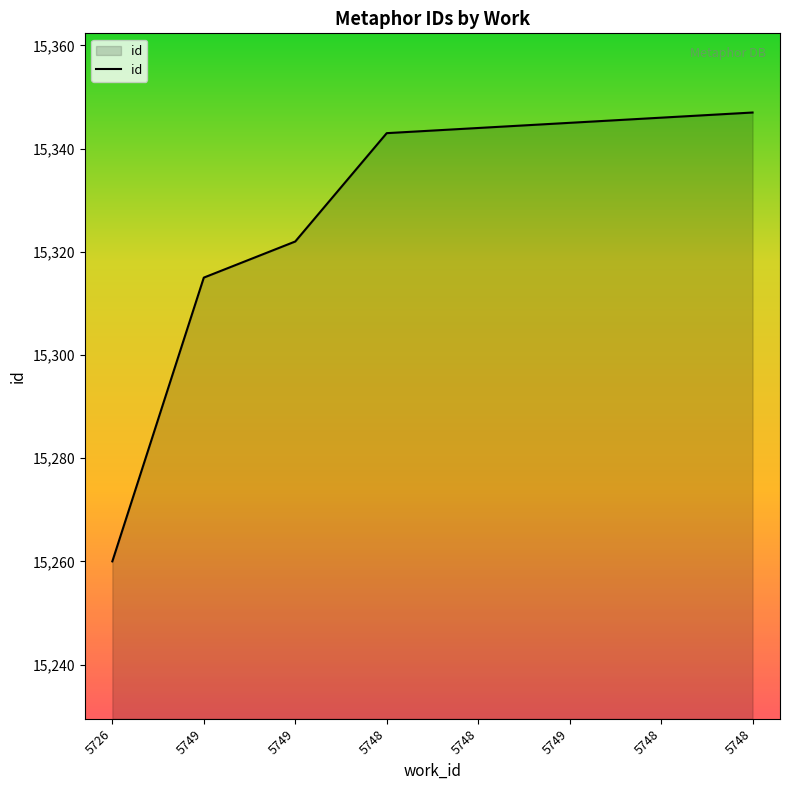

Which category has the highest value across all series?

5748